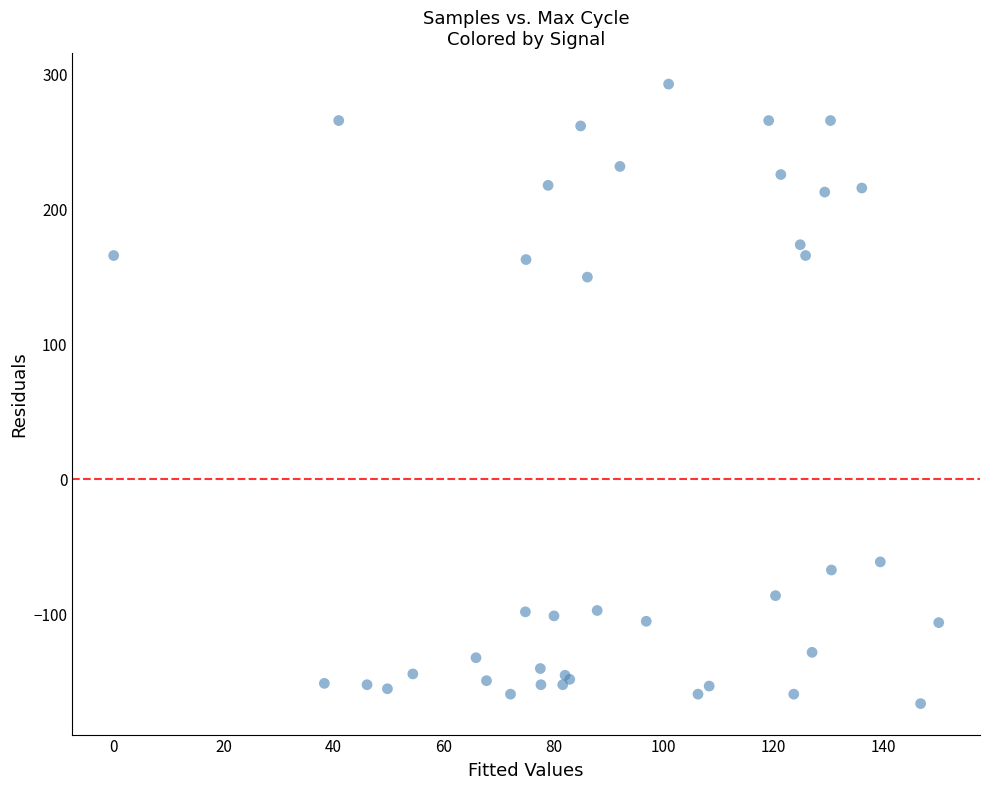

What Y value in the scatter plot is closest to 63?

149.7